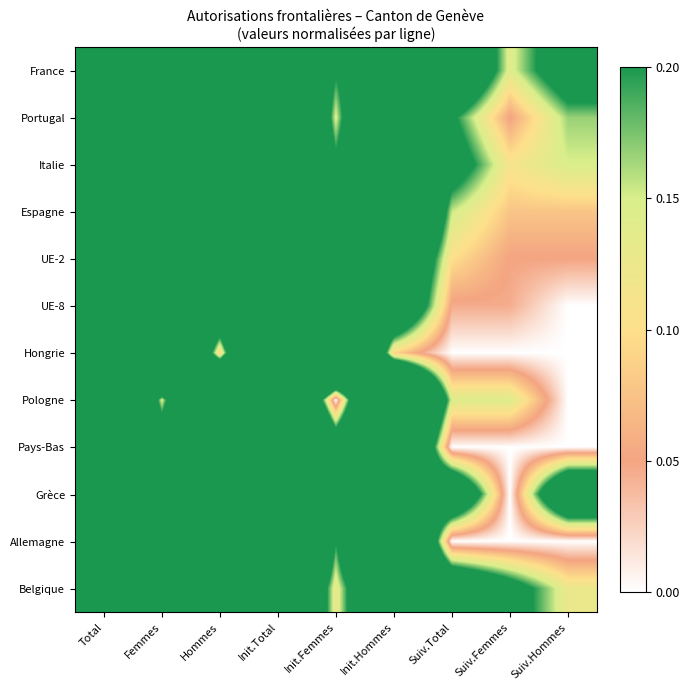

Reading left to right, list all the values displayed in this chart.

France: Total=1.0	Femmes=0.3	Hommes=0.7	Init.Total=0.6	Init.Femmes=0.2	Init.Hommes=0.4	Suiv.Total=0.4	Suiv.Femmes=0.1	Suiv.Hommes=0.3
Portugal: Total=1.0	Femmes=0.2	Hommes=0.8	Init.Total=0.8	Init.Femmes=0.1	Init.Hommes=0.6	Suiv.Total=0.2	Suiv.Femmes=0.0	Suiv.Hommes=0.2
Italie: Total=1.0	Femmes=0.3	Hommes=0.7	Init.Total=0.7	Init.Femmes=0.2	Init.Hommes=0.5	Suiv.Total=0.3	Suiv.Femmes=0.1	Suiv.Hommes=0.1
Espagne: Total=1.0	Femmes=0.3	Hommes=0.7	Init.Total=0.8	Init.Femmes=0.2	Init.Hommes=0.7	Suiv.Total=0.2	Suiv.Femmes=0.1	Suiv.Hommes=0.1
UE-2: Total=1.0	Femmes=0.5	Hommes=0.5	Init.Total=0.9	Init.Femmes=0.5	Init.Hommes=0.5	Suiv.Total=0.1	Suiv.Femmes=0.1	Suiv.Hommes=0.1
UE-8: Total=1.0	Femmes=0.6	Hommes=0.4	Init.Total=1.0	Init.Femmes=0.5	Init.Hommes=0.4	Suiv.Total=0.0	Suiv.Femmes=0.0	Suiv.Hommes=0.0
Hongrie: Total=1.0	Femmes=0.9	Hommes=0.1	Init.Total=1.0	Init.Femmes=0.9	Init.Hommes=0.1	Suiv.Total=0.0	Suiv.Femmes=0.0	Suiv.Hommes=0.0
Pologne: Total=1.0	Femmes=0.1	Hommes=0.9	Init.Total=0.9	Init.Femmes=0.0	Init.Hommes=0.9	Suiv.Total=0.1	Suiv.Femmes=0.1	Suiv.Hommes=0.0
Pays-Bas: Total=1.0	Femmes=0.3	Hommes=0.7	Init.Total=1.0	Init.Femmes=0.3	Init.Hommes=0.7	Suiv.Total=0.0	Suiv.Femmes=0.0	Suiv.Hommes=0.0
Grèce: Total=1.0	Femmes=0.4	Hommes=0.6	Init.Total=0.6	Init.Femmes=0.4	Init.Hommes=0.2	Suiv.Total=0.4	Suiv.Femmes=0.0	Suiv.Hommes=0.4
Allemagne: Total=1.0	Femmes=0.2	Hommes=0.8	Init.Total=1.0	Init.Femmes=0.2	Init.Hommes=0.8	Suiv.Total=0.0	Suiv.Femmes=0.0	Suiv.Hommes=0.0
Belgique: Total=1.0	Femmes=0.4	Hommes=0.6	Init.Total=0.6	Init.Femmes=0.1	Init.Hommes=0.5	Suiv.Total=0.4	Suiv.Femmes=0.2	Suiv.Hommes=0.1